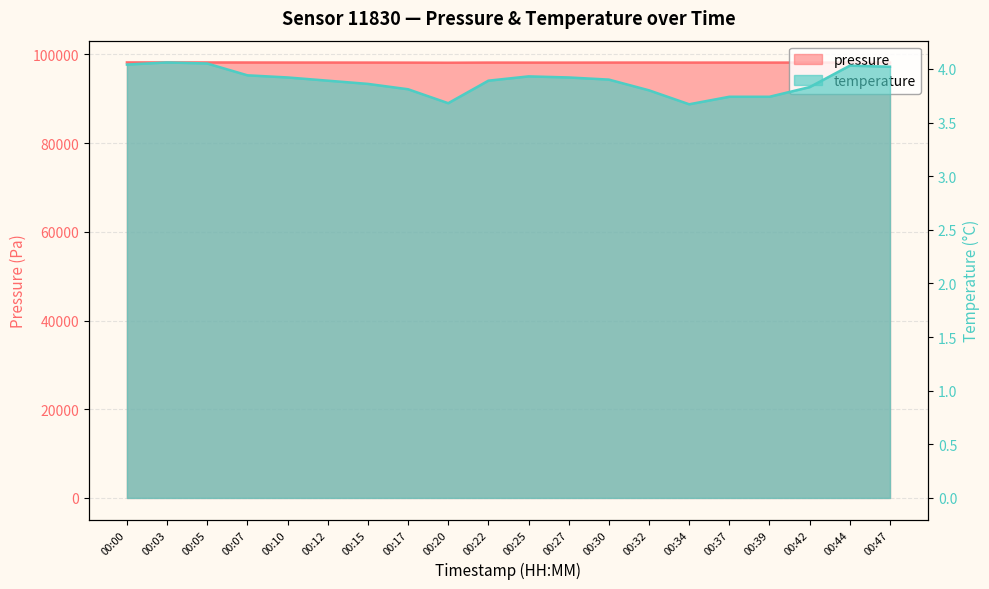

True or false: temperature has a value of 6.6 at 00:42.

False